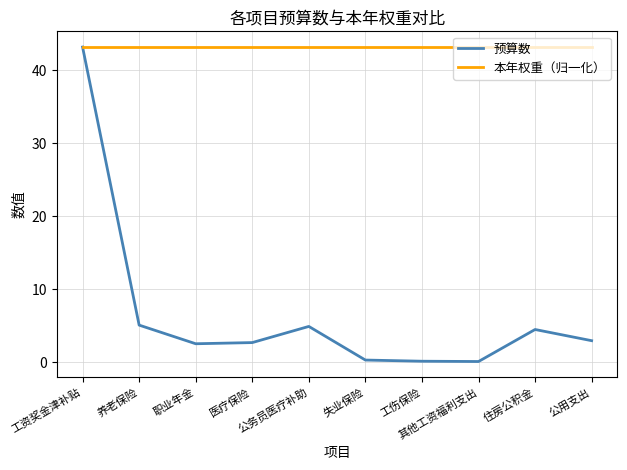

Does the chart display data point markers on the line(s)?

No